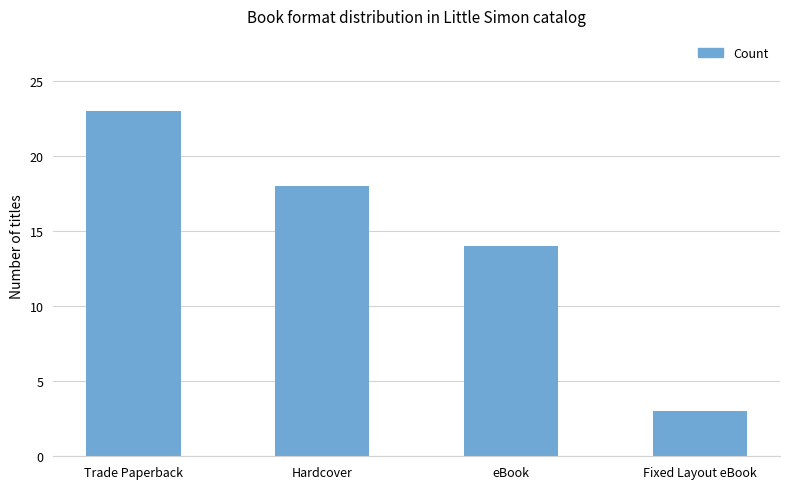

What is the smallest value displayed?

3